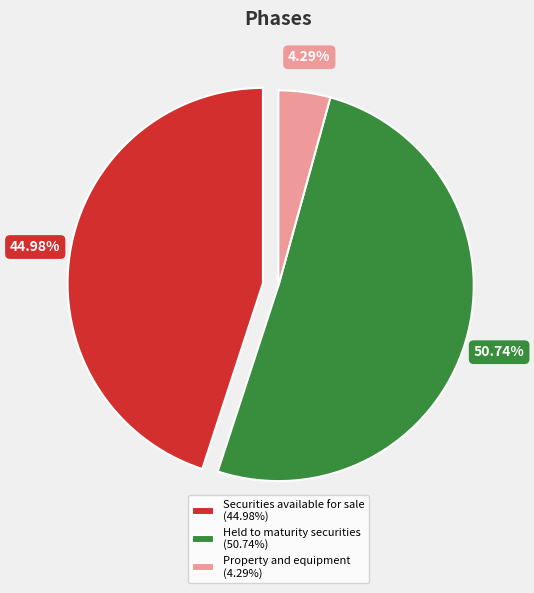

How much of the chart is everything except Securities available for sale?

55.0%